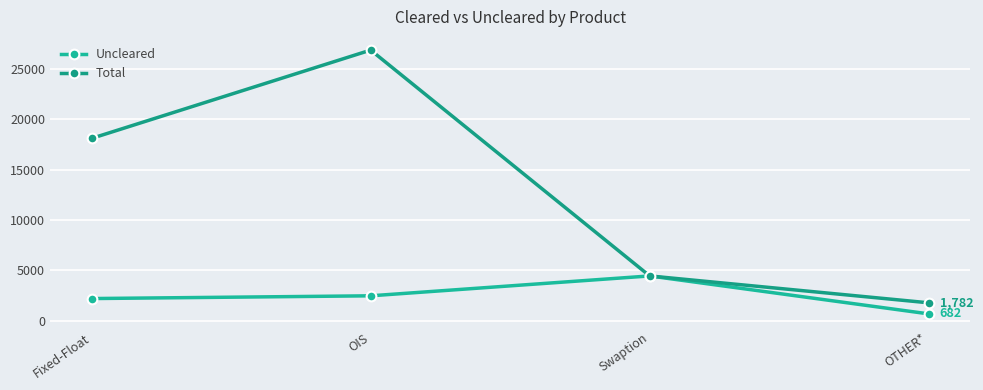

At which label is Uncleared closest to 2567?

OIS